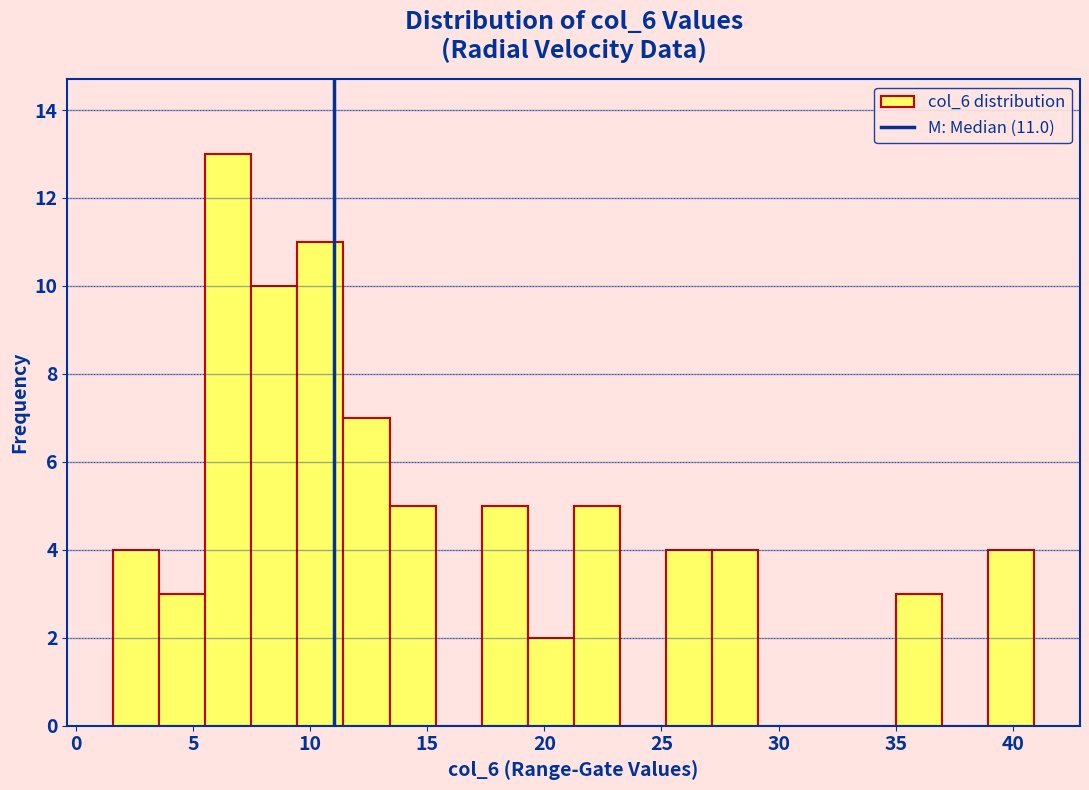

Read against the x-axis, roughly where is the centre of the tallest bar?

6.5